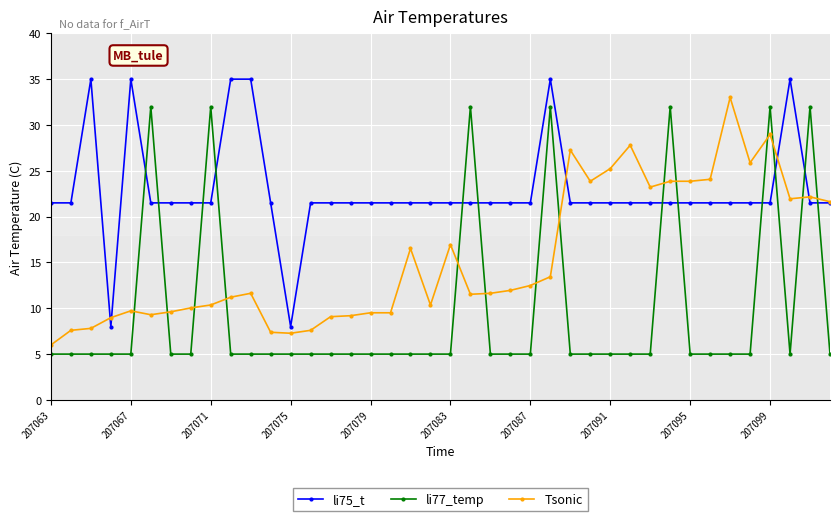

What is the highest value of the li75_t series?

35.0